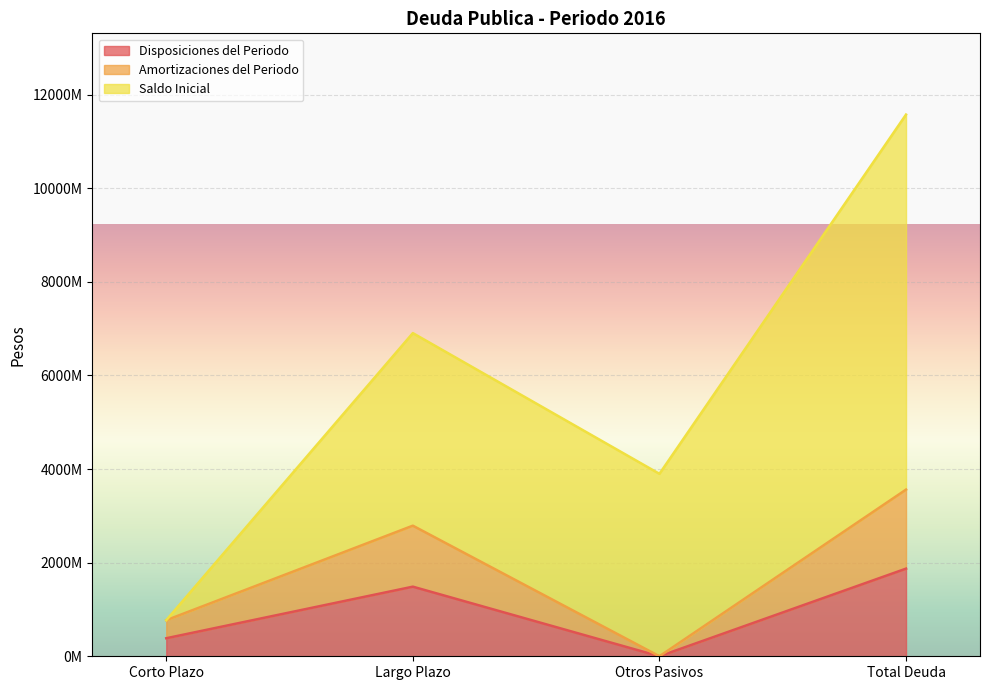

What is the approximate value of Disposiciones del Periodo at Largo Plazo, to the nearest 50?

1487020700